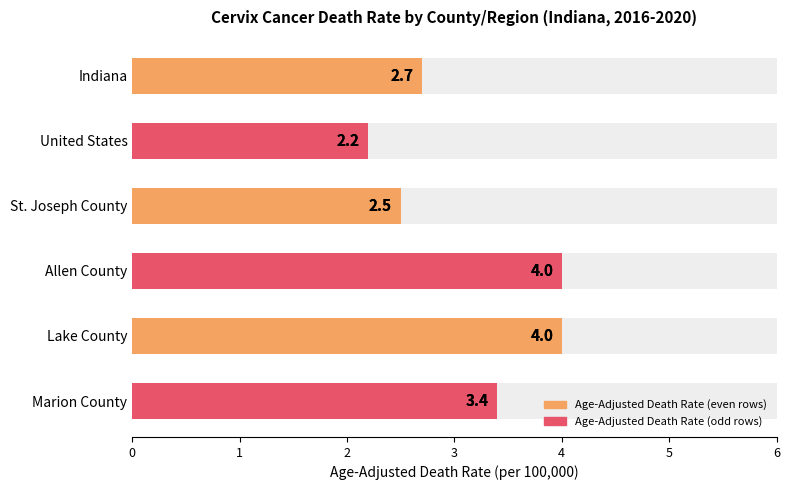

Does the chart contain stacked bars?

No